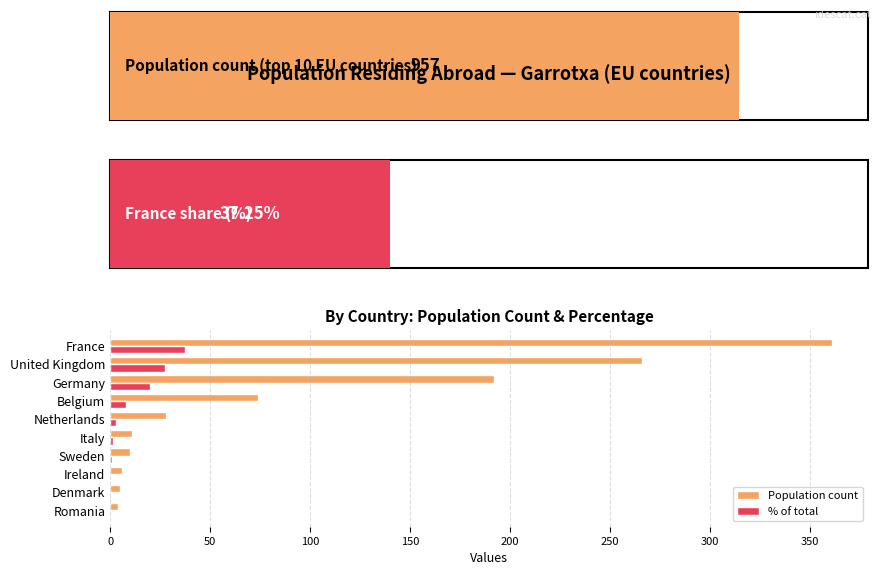

Between Germany and France, which series saw the biggest shift?

Population count